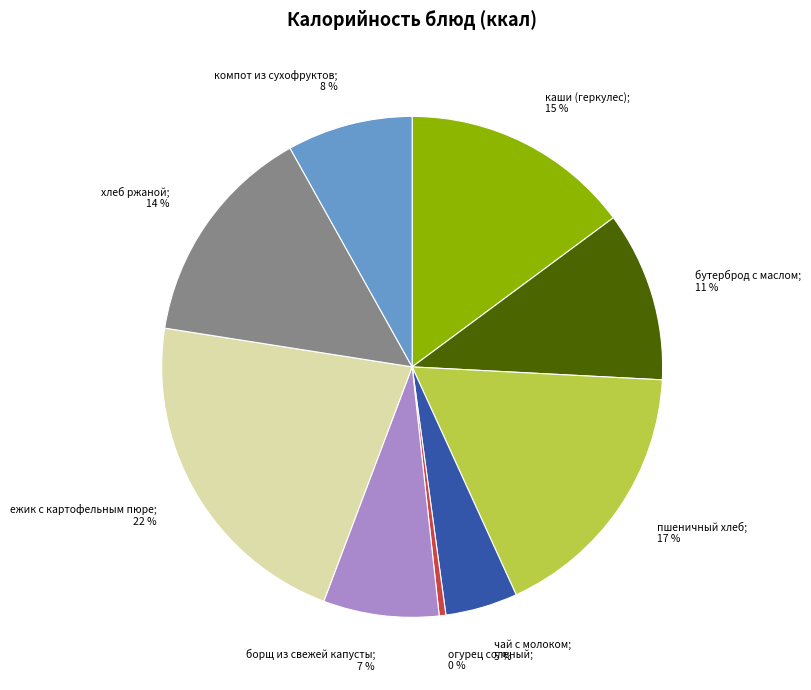

To the nearest percent, what is the average slice percentage?

11%